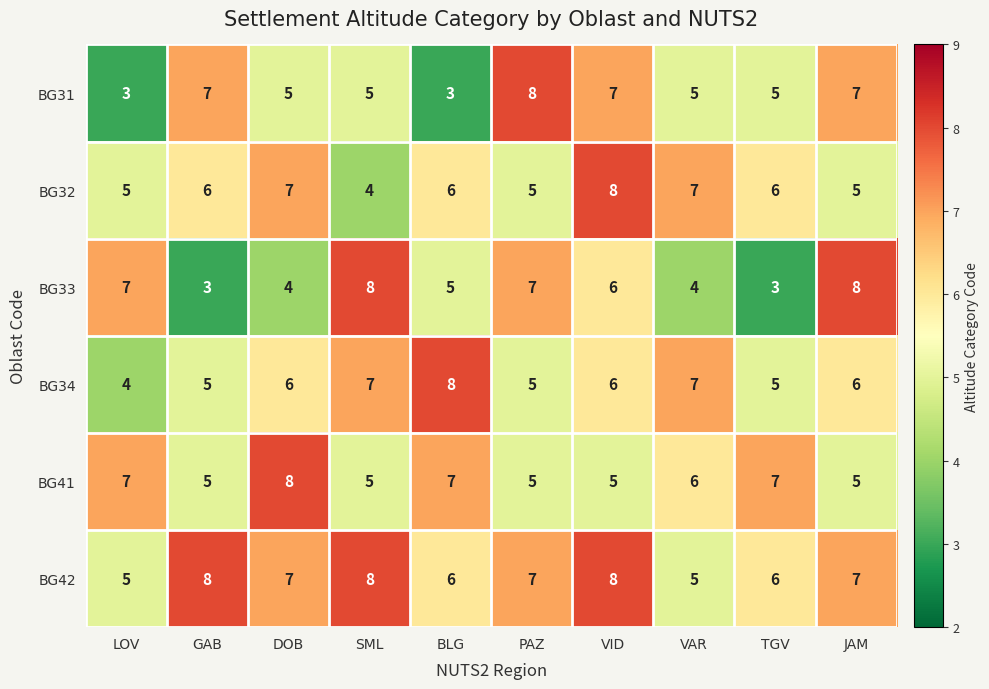

Where is BG33 nearest to the value 5?

BLG